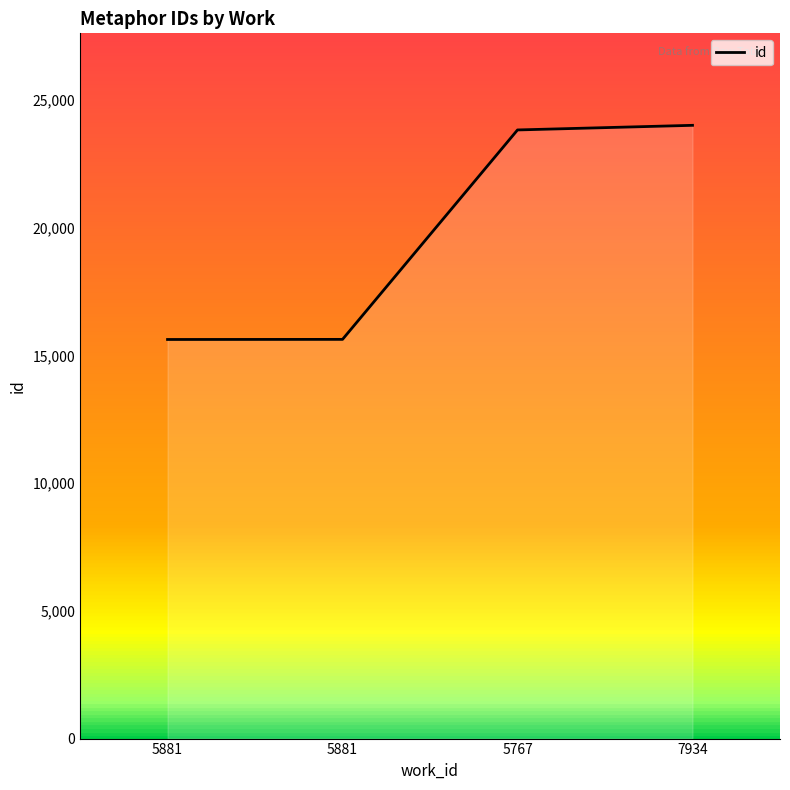

How many lines are shown in the chart?

1